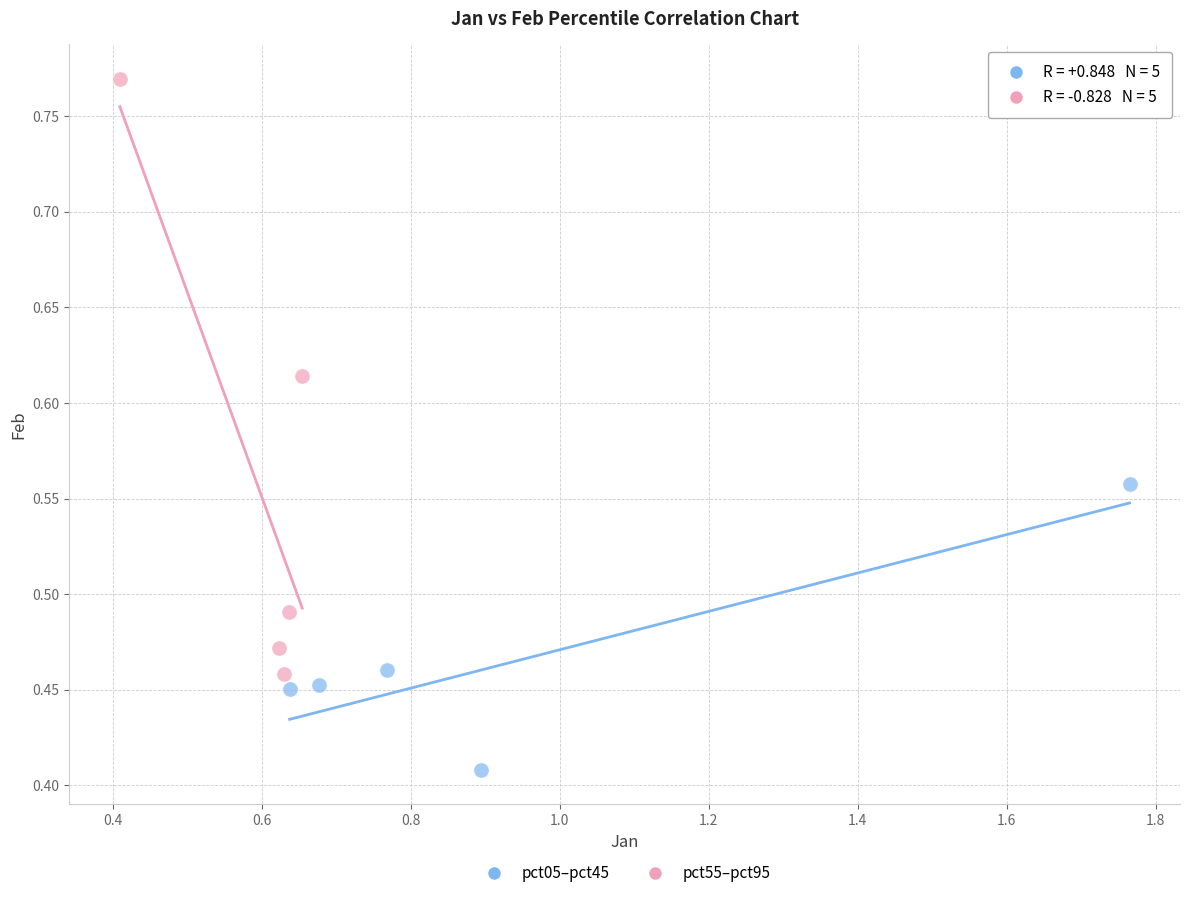

What are all the series names shown in the legend?

pct05–pct45, pct55–pct95